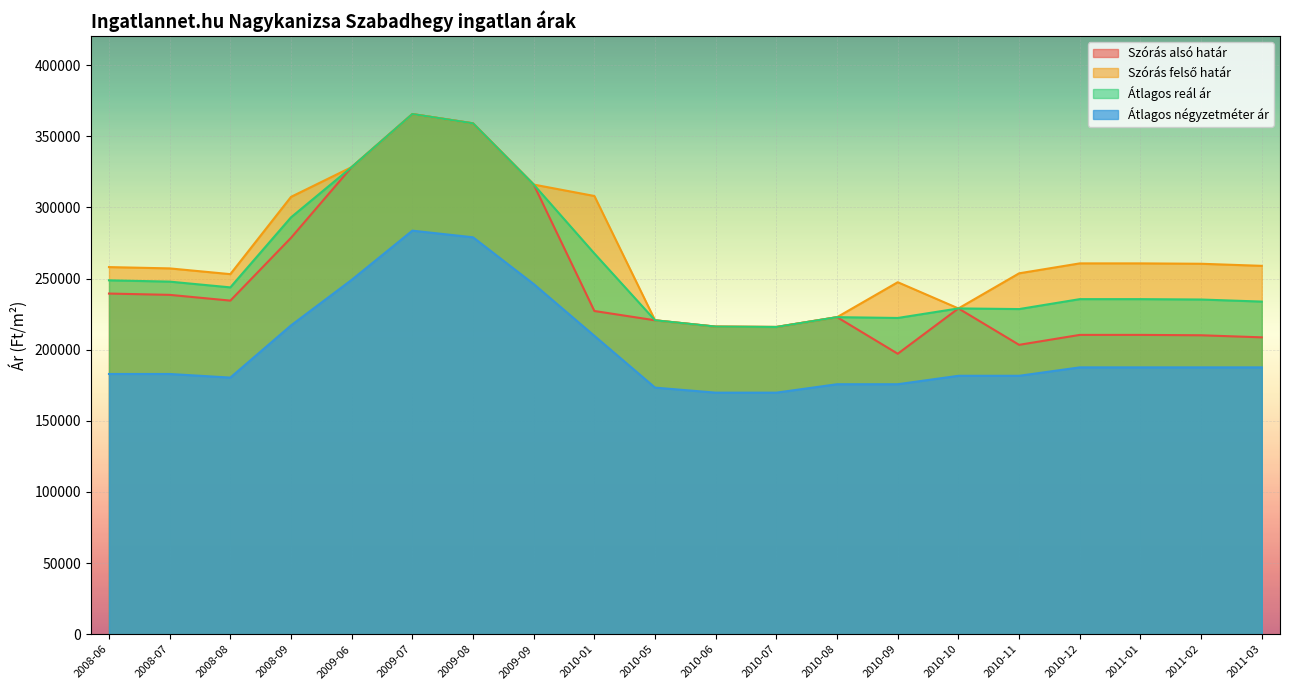

What are all the series names shown in the legend?

Szórás alsó határ, Szórás felső határ, Átlagos reál ár, Átlagos négyzetméter ár